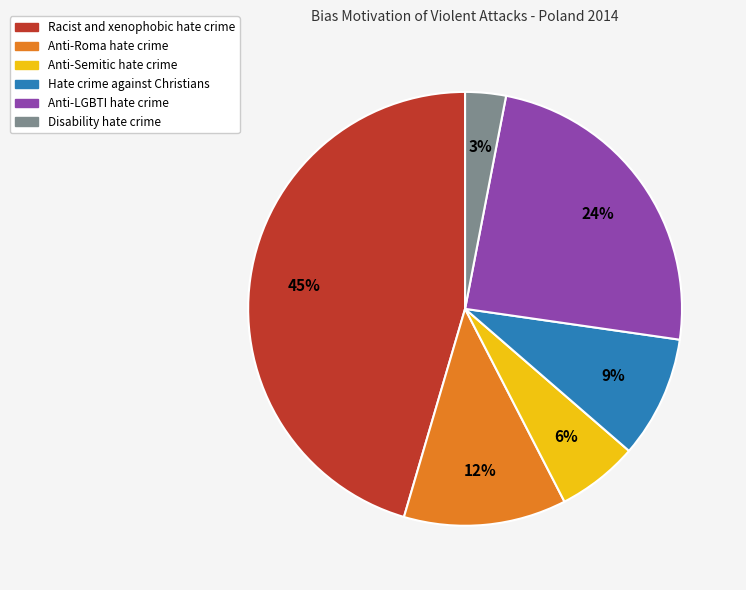

Is there a majority slice in this chart?

No